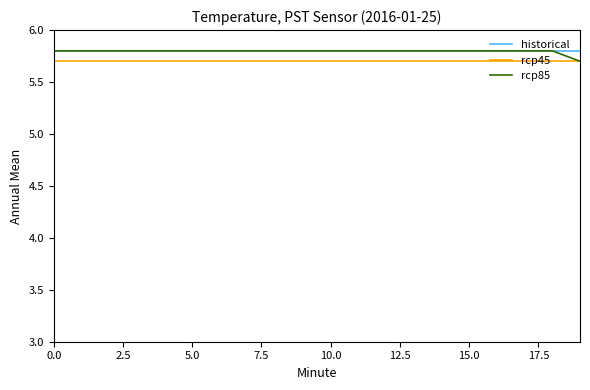

What are all the series names shown in the legend?

historical, rcp45, rcp85